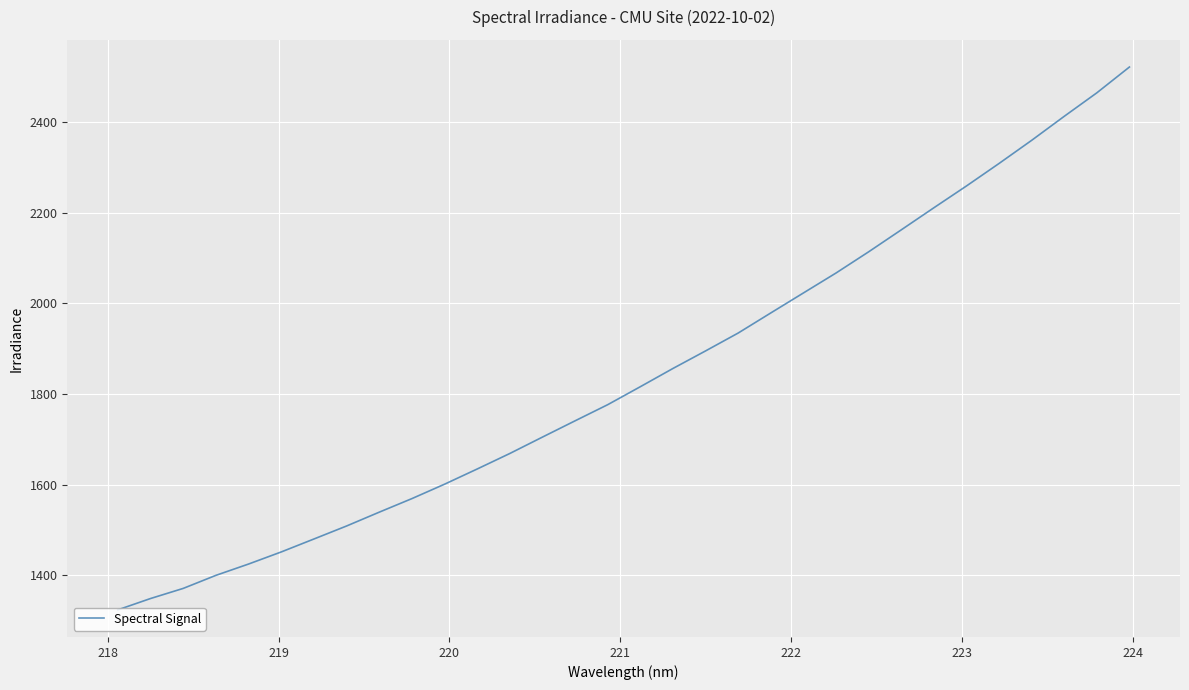

How many values exceed 1816?

16